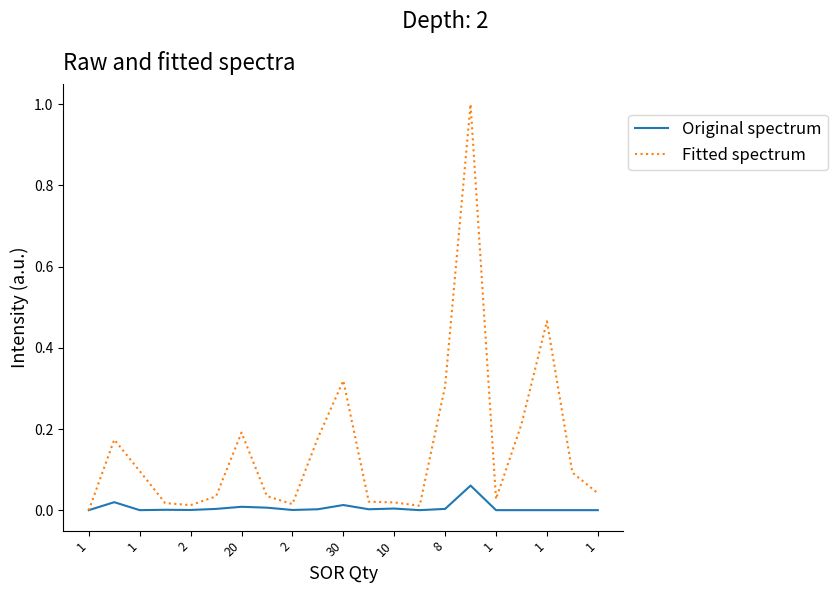

What are all the series names shown in the legend?

Original spectrum, Fitted spectrum